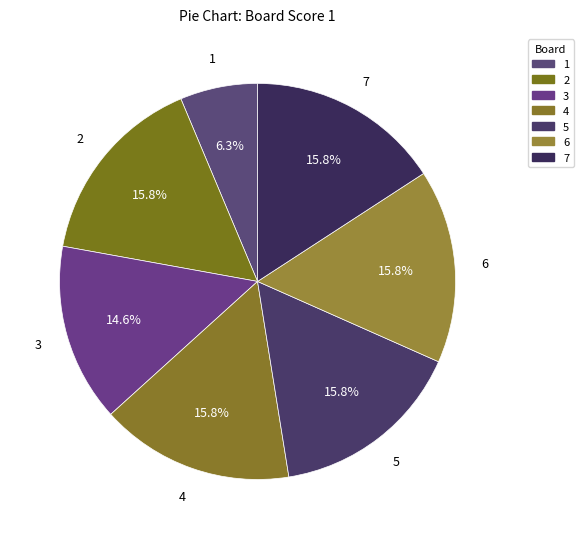

Does 4 account for over 50% of the chart?

No